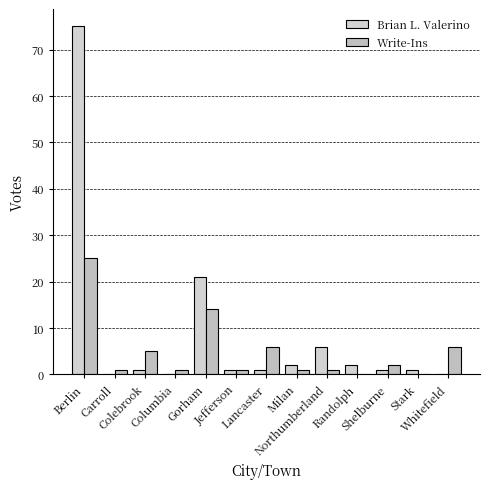

True or false: Brian L. Valerino has a value of 26 at Berlin.

False